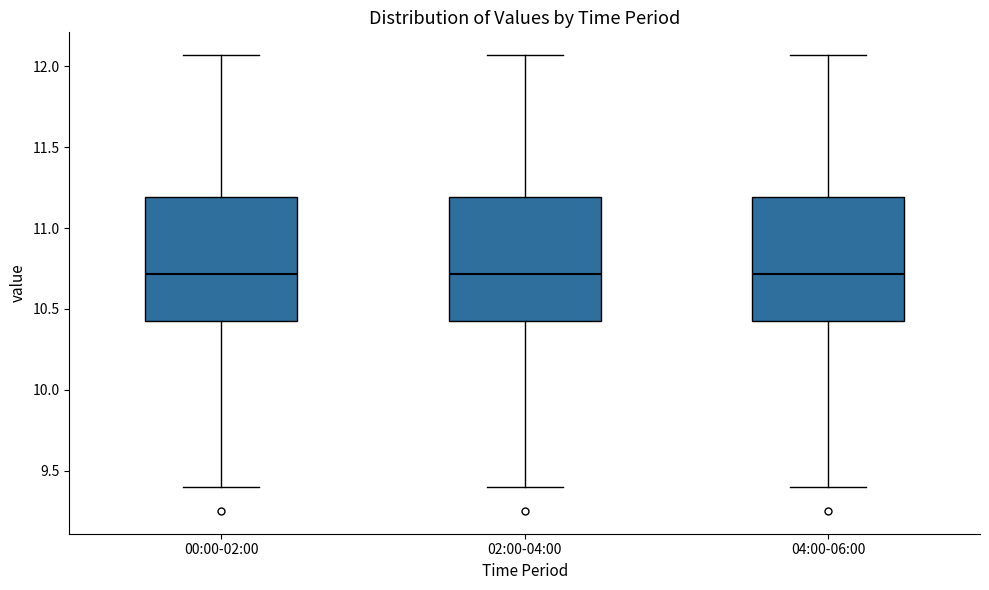

Where does the lower whisker of the box for 04:00-06:00 end on the y-axis? The values are not printed on the chart, so give them approximately, as read against the axis.

9.40